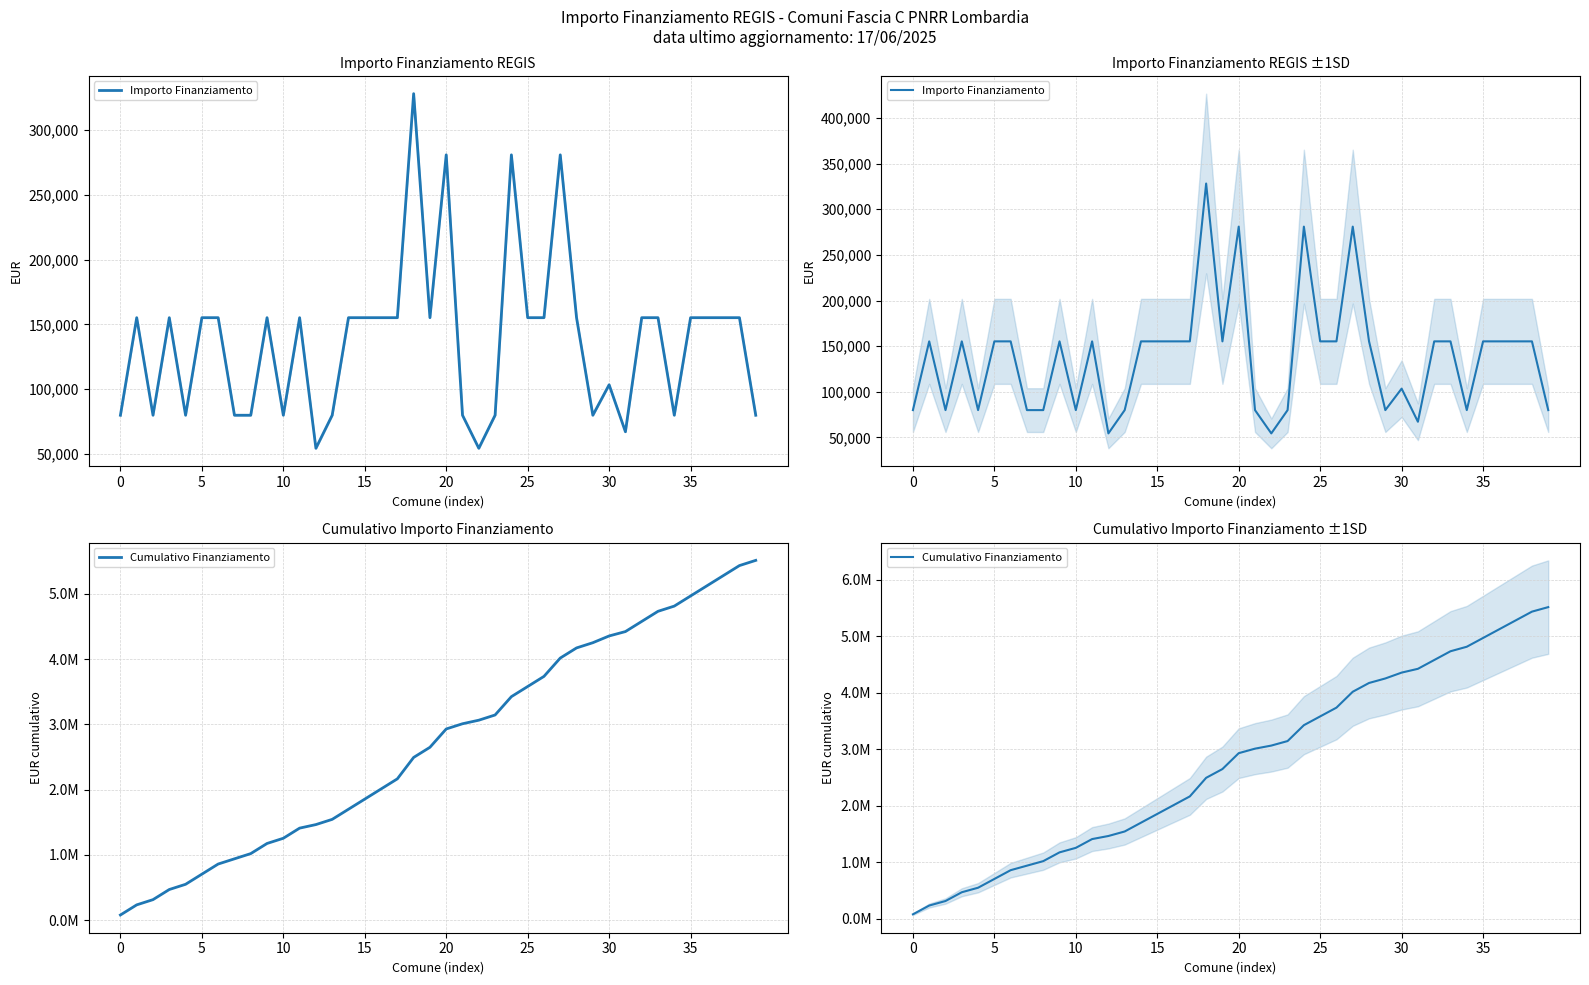

Reading left to right, extract all data points from this chart.

Importo Finanziamento: 79922	155234	79922	155234	79922	155234	155234	79922	79922	155234	79922	155234	54412	79922	155234	155234	155234	155234	328160	155234	280932	79922	54412	79922	280932	155234	155234	280932	155234	79922	103444	67167	155234	155234	79922	155234	155234	155234	155234	79922
Cumulativo Finanziamento: 79922	235156	315078	470312	550234	705468	860702	940624	1020546	1175780	1255702	1410936	1465348	1545270	1700504	1855738	2010972	2166206	2494366	2649600	2930532	3010454	3064866	3144788	3425720	3580954	3736188	4017120	4172354	4252276	4355720	4422887	4578121	4733355	4813277	4968511	5123745	5278979	5434213	5514135